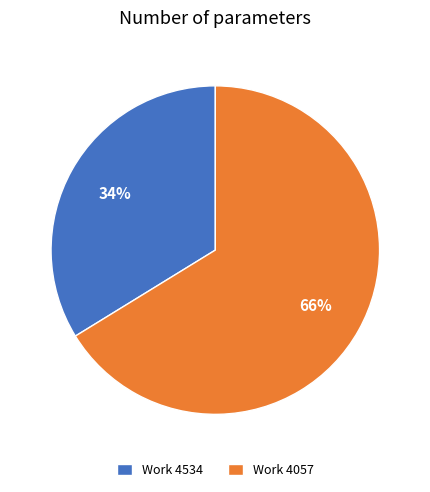

To the nearest percent, what is the combined percentage of Work 4057 and Work 4534?

100%